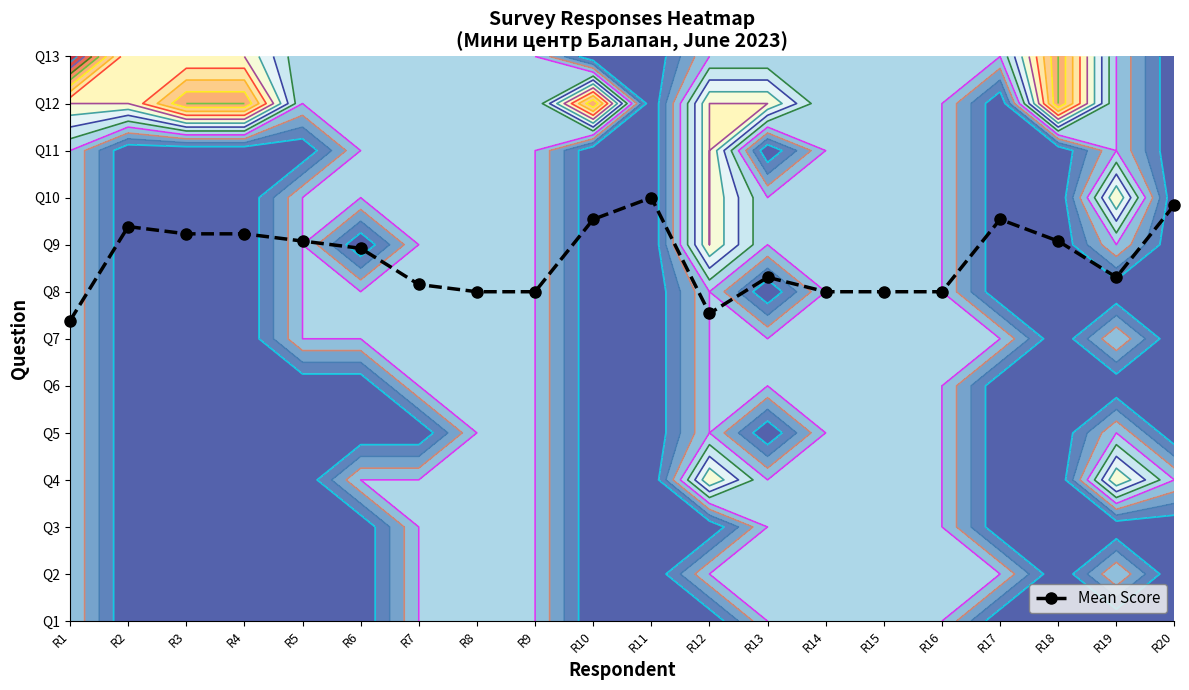

Rank the categories by value from lowest to highest.

R1, R12, R8, R9, R14, R15, R16, R7, R13, R19, R6, R5, R18, R3, R4, R2, R10, R17, R20, R11